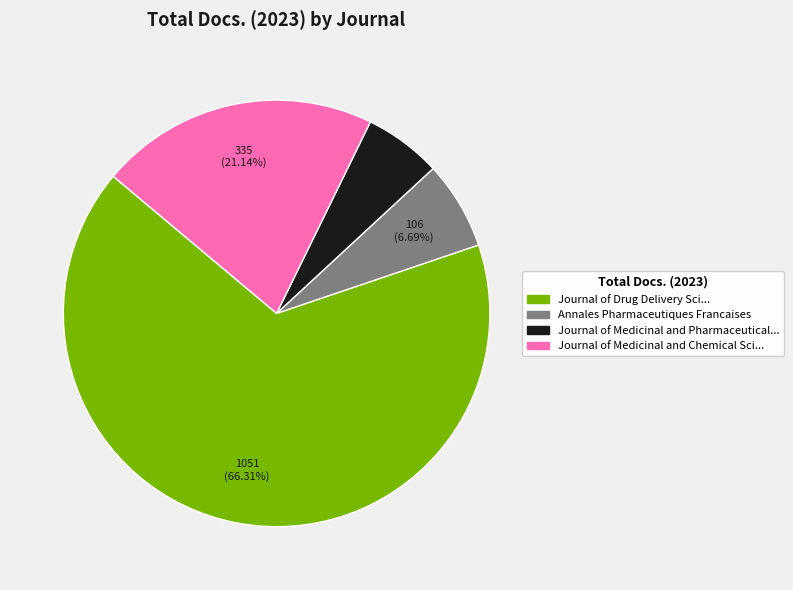

To the nearest percent, what is the difference between the largest and smallest slice percentages?

60%